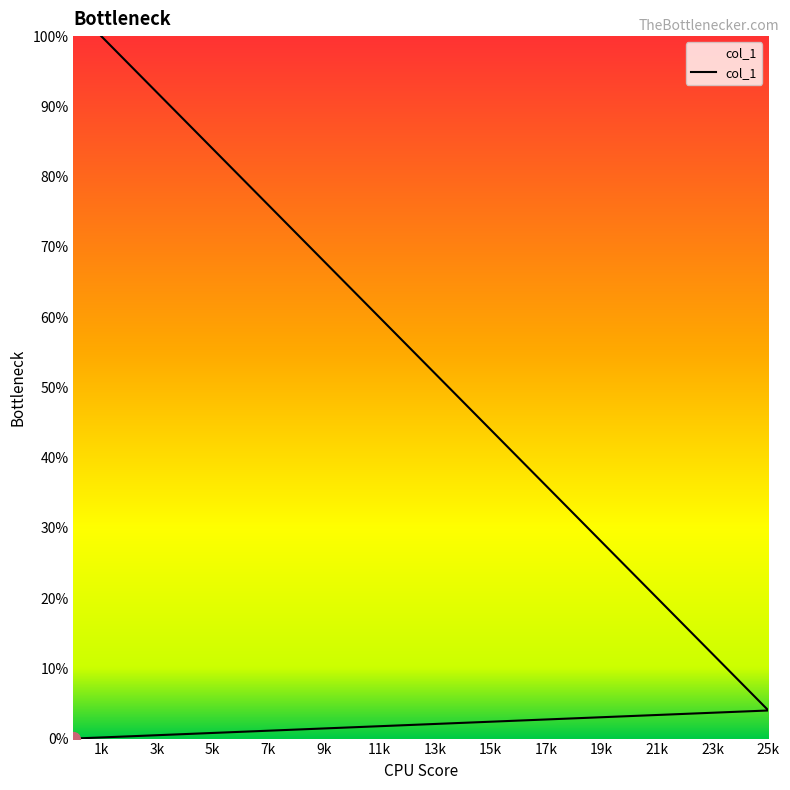

What is the difference between the maximum and second lowest values?

24